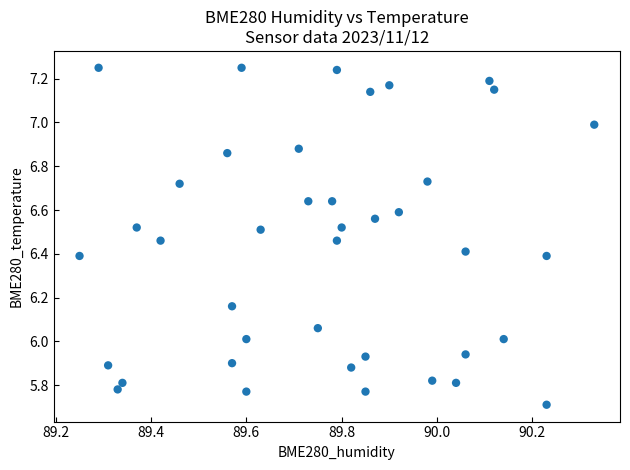

What is the range of X values (max minus min)?

1.1